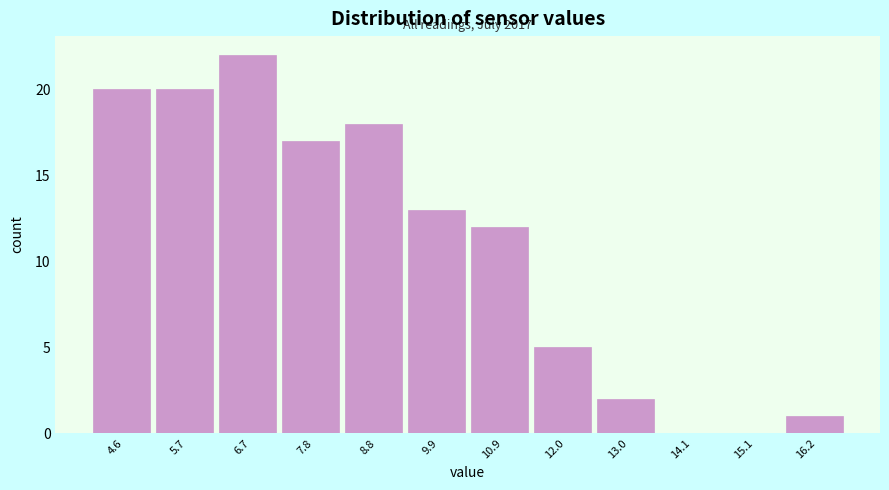

Over which range of the x-axis is the bar tallest?

6.20 to 7.25